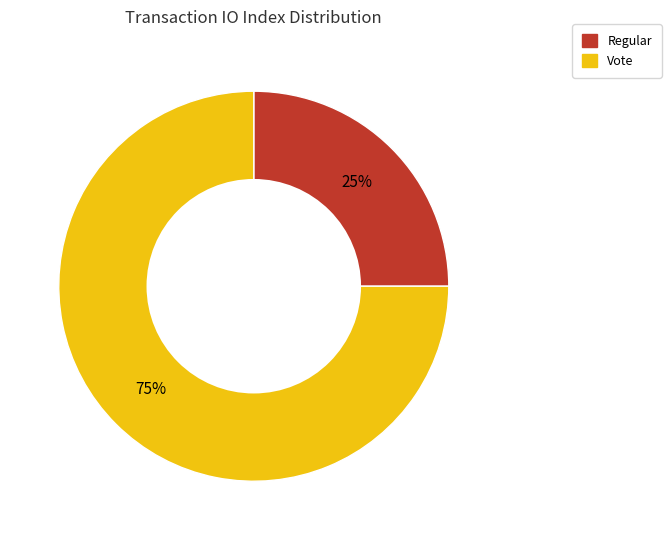

How many segments does this pie chart have?

2